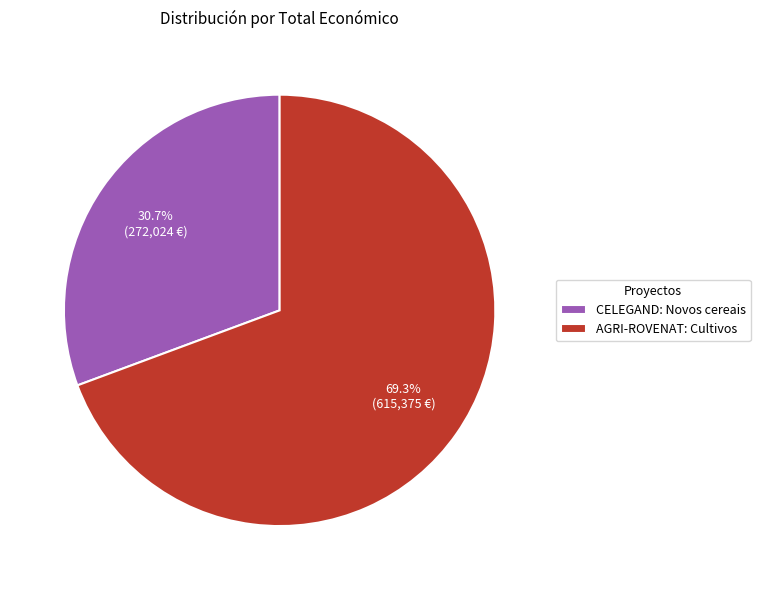

Rank the categories by value from highest to lowest.

AGRI-ROVENAT: Cultivos, CELEGAND: Novos cereais